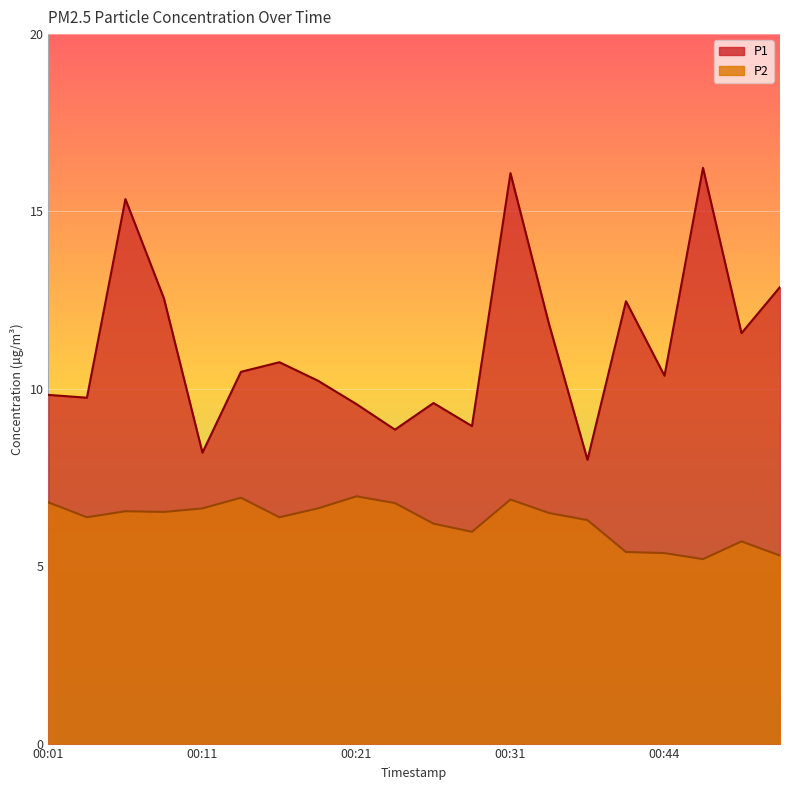

True or false: P2 and P1 intersect in this chart.

False